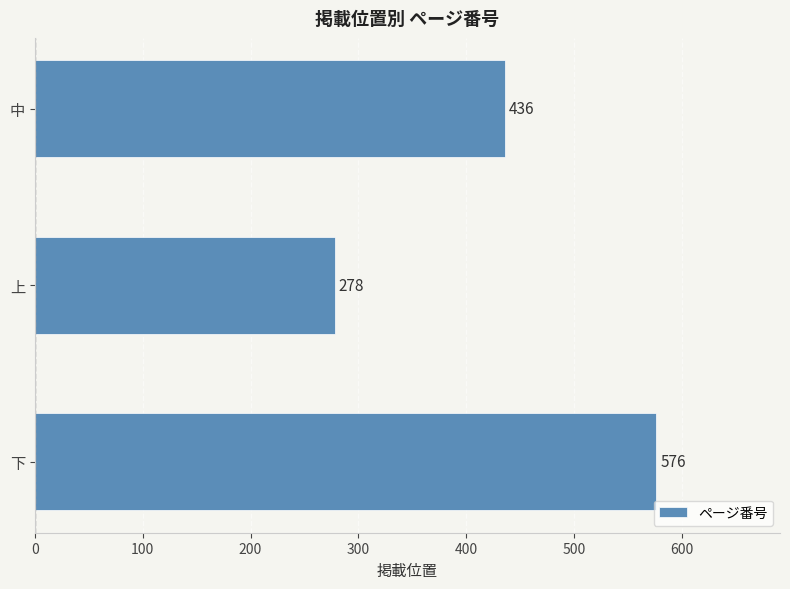

Which has a higher value, 中 or 下?

下